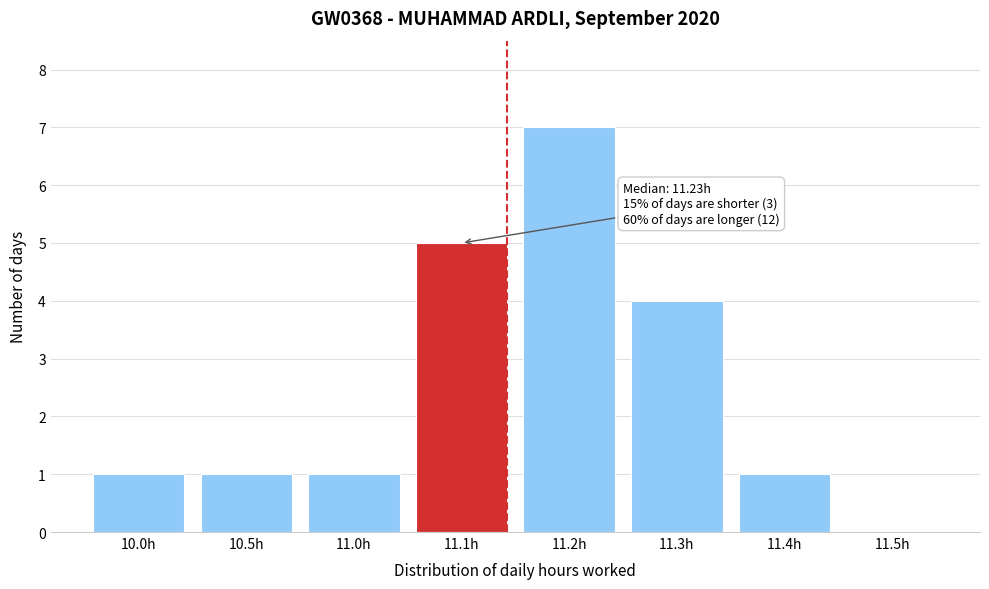

Reading left to right, extract all data points from this chart.

10.0h=1	10.5h=1	11.0h=1	11.1h=5	11.2h=7	11.3h=4	11.4h=1	11.5h=0